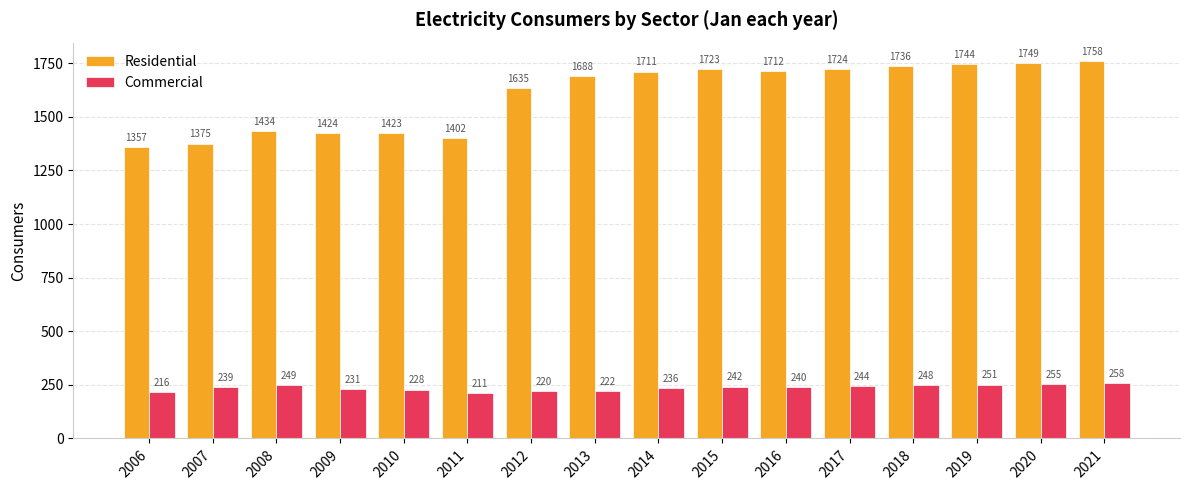

Are the bars grouped side by side (vs. stacked)?

Yes